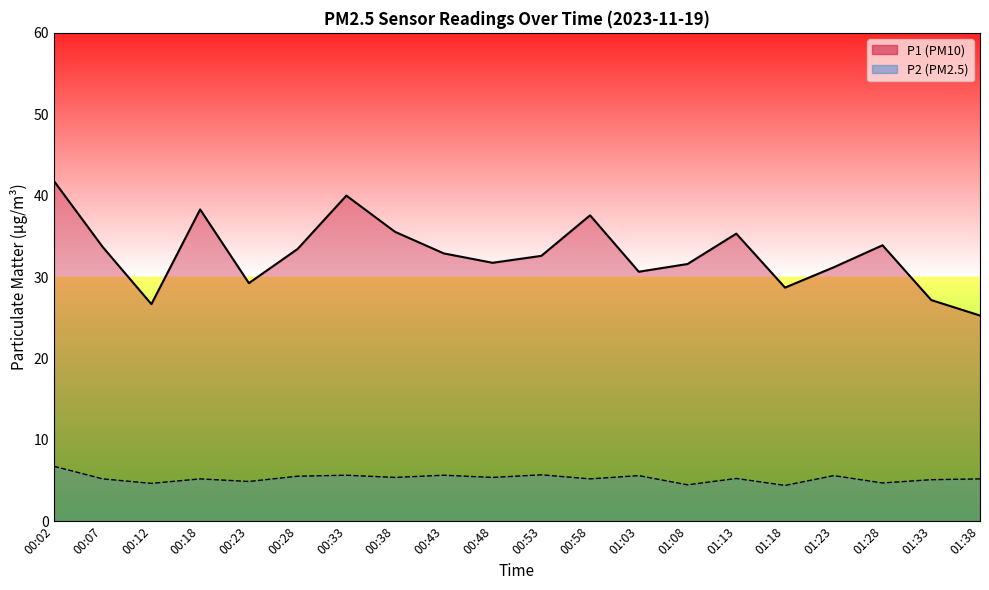

True or false: P1 and P2 intersect in this chart.

False